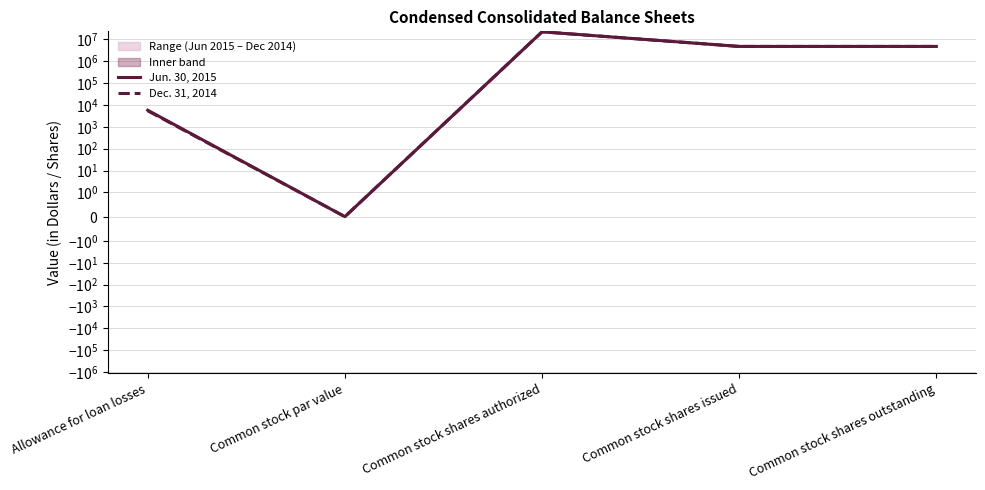

What is the average value of the Jun. 30, 2015 series?

6429729